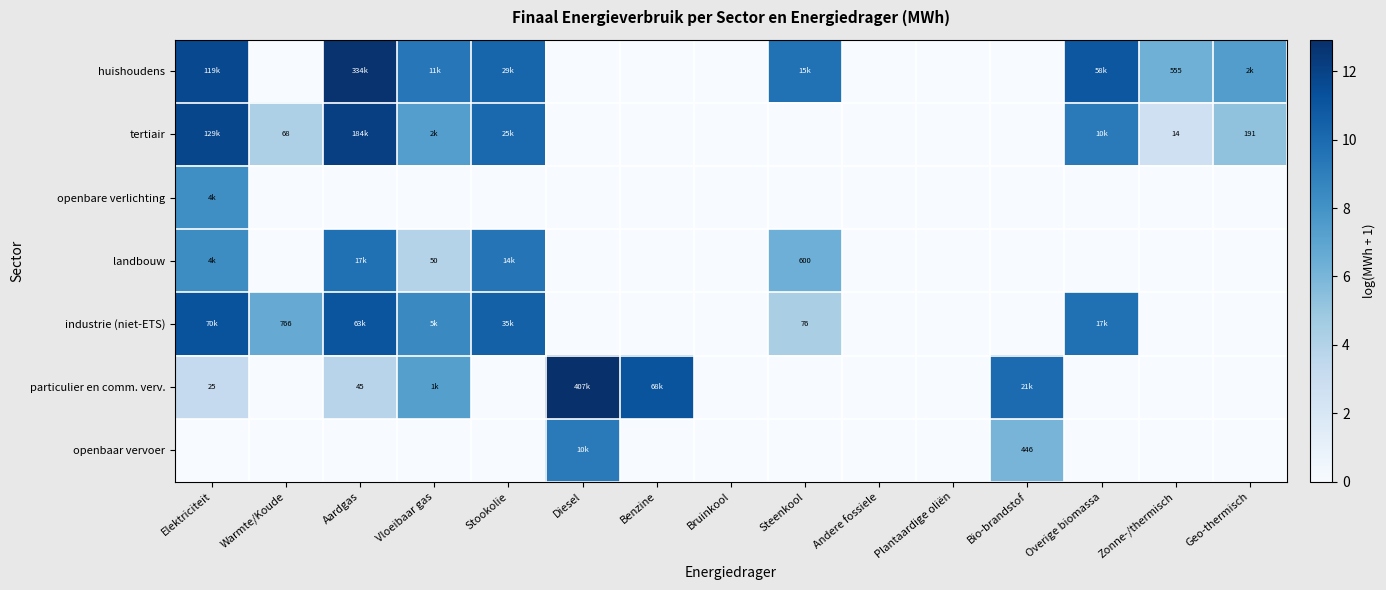

Rank the series at Warmte/Koude from highest to lowest value.

industrie (niet-ETS), tertiair, huishoudens, openbare verlichting, landbouw, particulier en comm. verv., openbaar vervoer